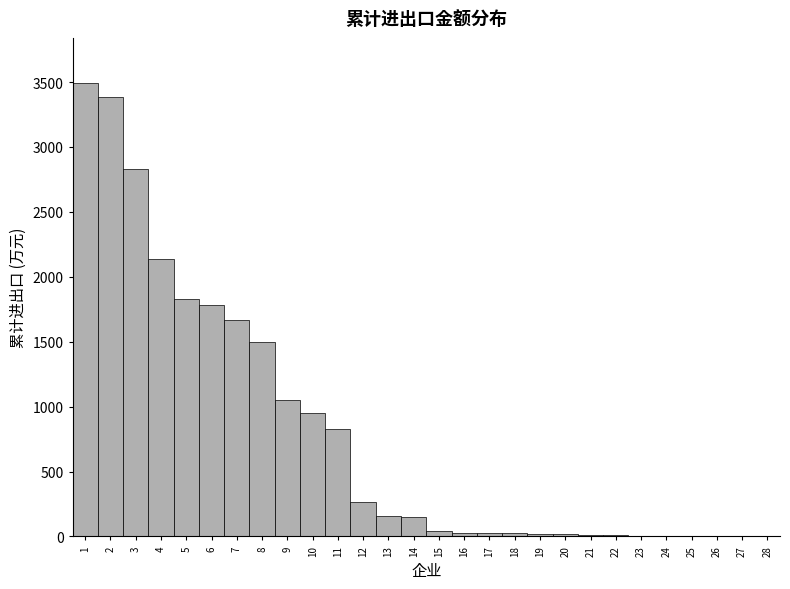

What is the maximum value shown in the chart?

3491.3